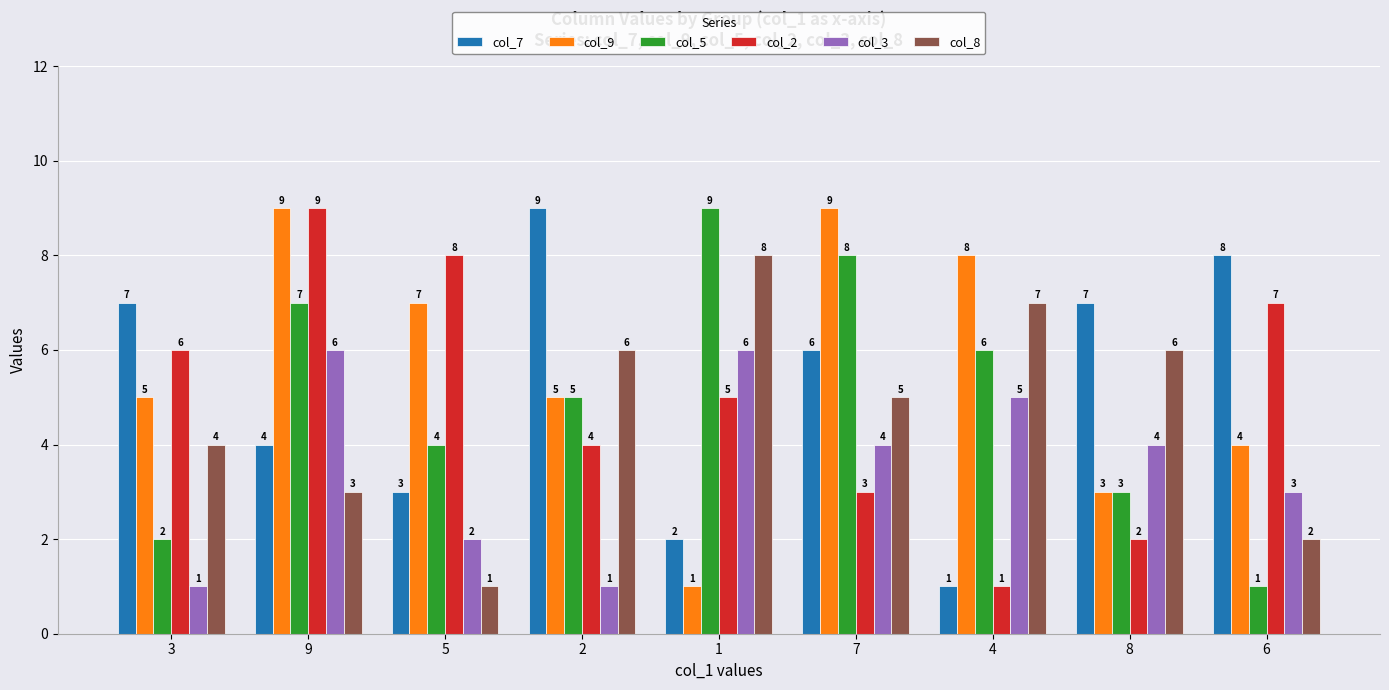

How many data points in col_8 are less than 5?

4